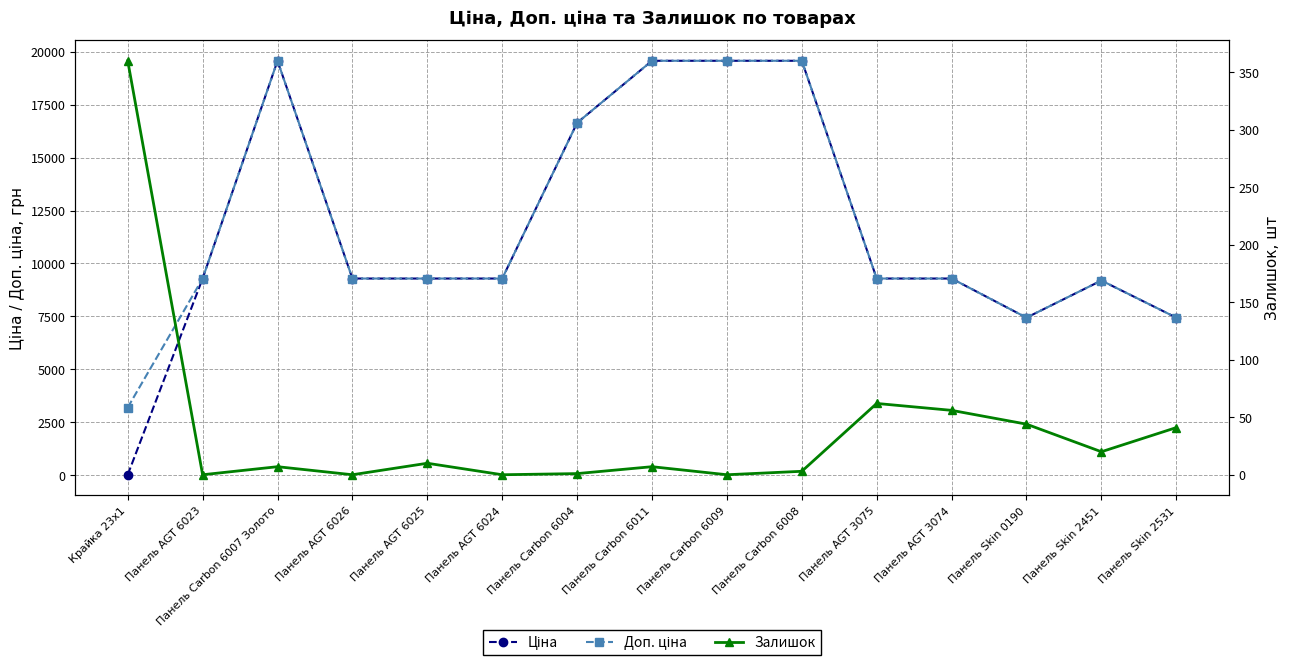

Which series has the widest spread of values?

Ціна